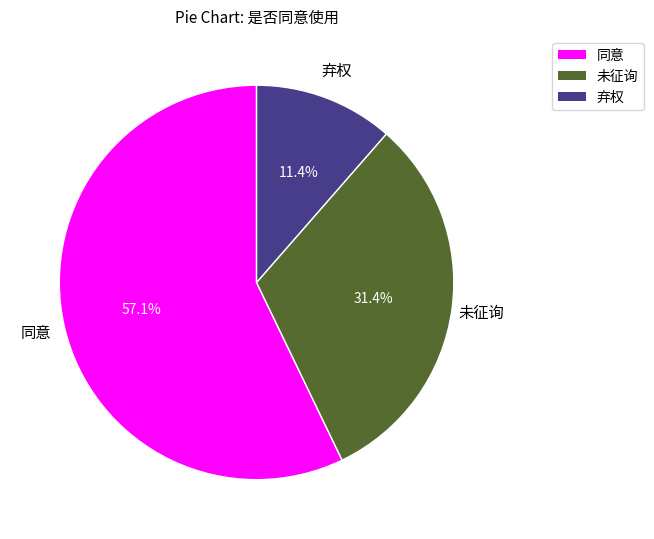

The 弃权 slice represents 3% of the pie. True or false?

False